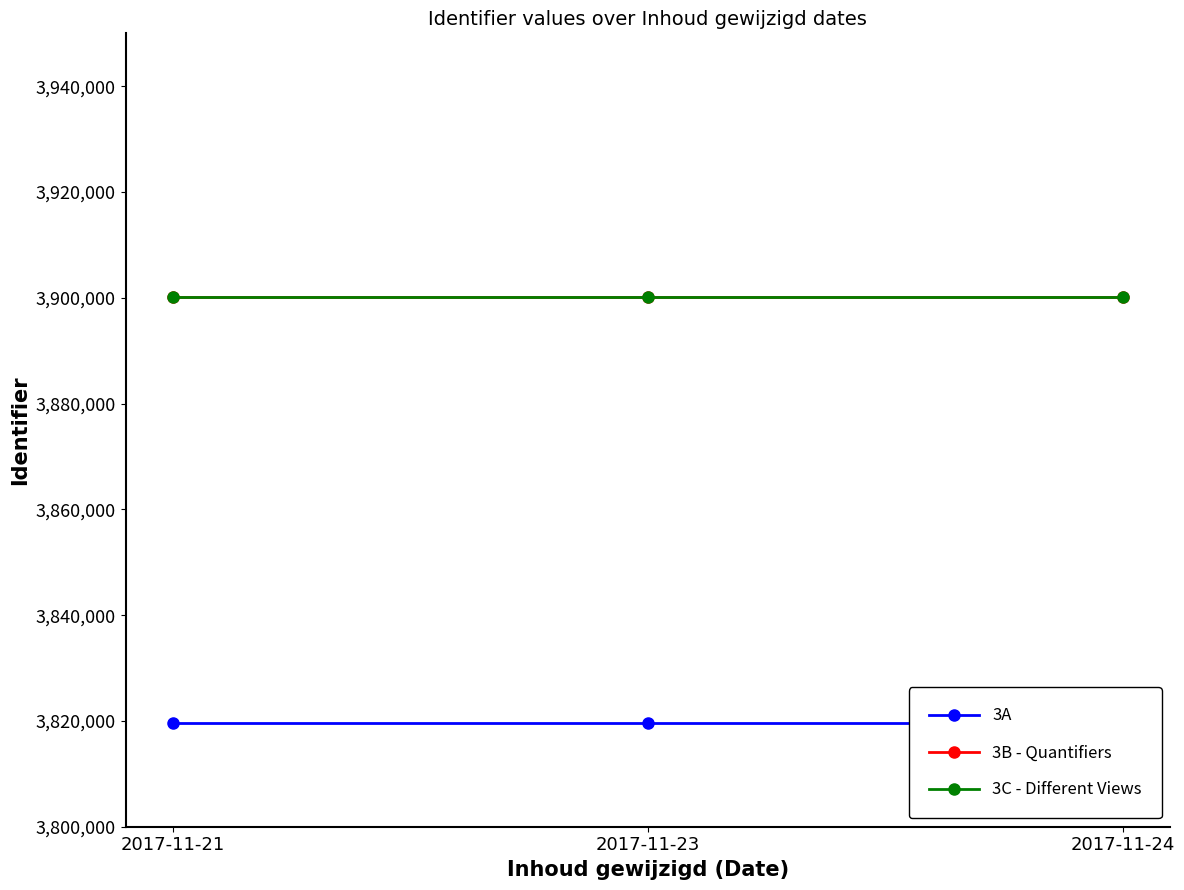

At how many categories does at least one series exceed 3881342?

3